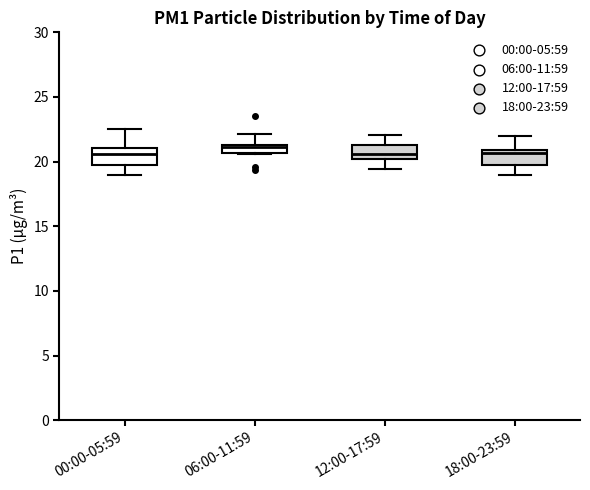

Where is the lower edge of the box for 06:00-11:59 on the y-axis? The values are not printed on the chart, so give them approximately, as read against the axis.

20.5